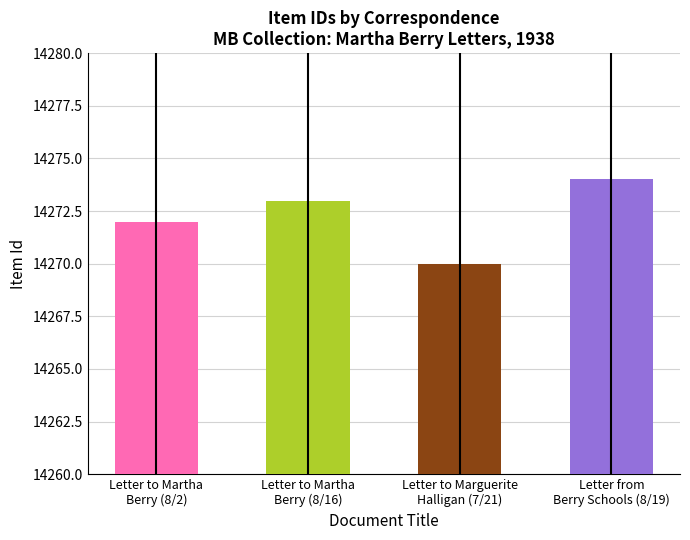

What is the minimum value shown in the chart?

14270